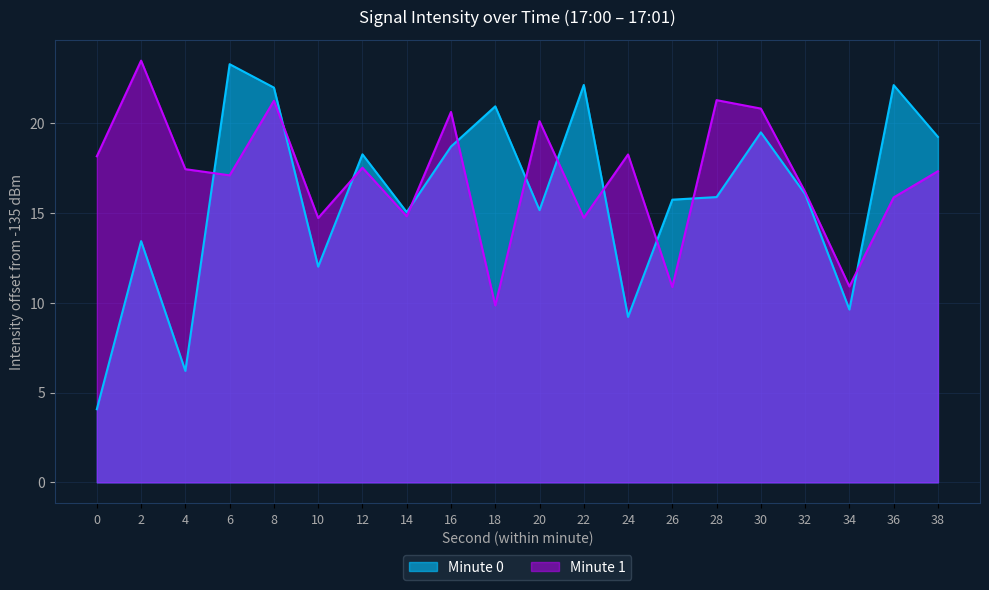

List the labels in order of value, largest first.

6, 22, 36, 8, 18, 30, 38, 16, 12, 32, 28, 26, 20, 14, 2, 10, 34, 24, 4, 0